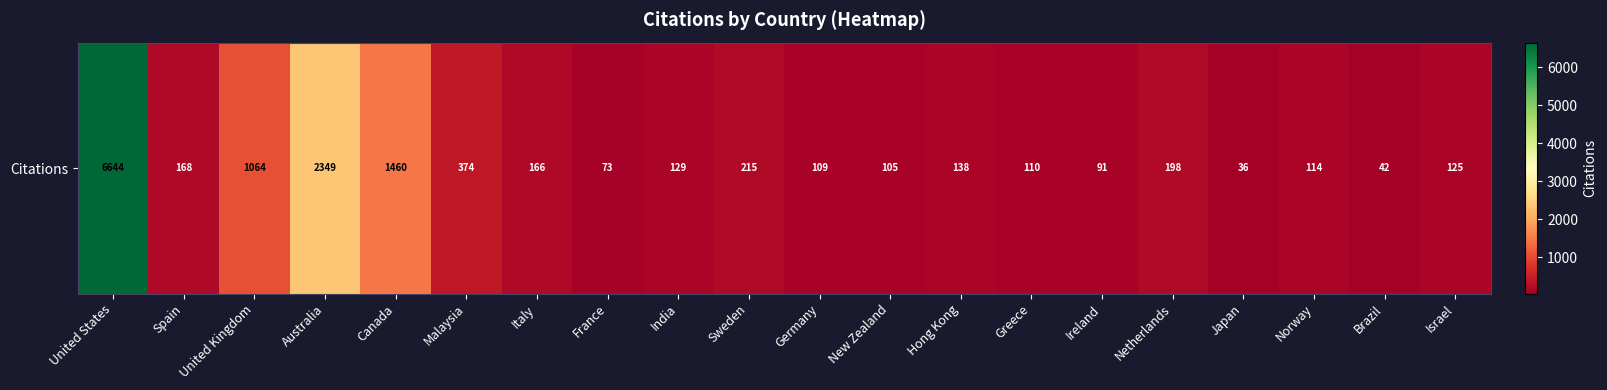

What is the difference between the values at Israel and Italy?

41